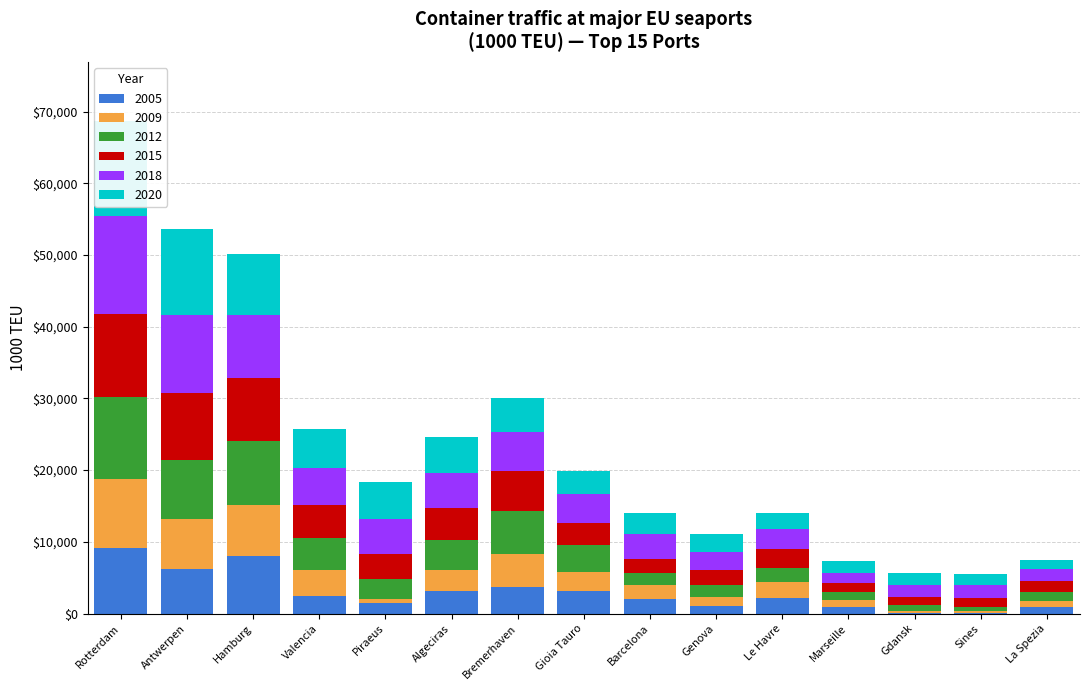

How many values in the 2005 series exceed 2144?

8